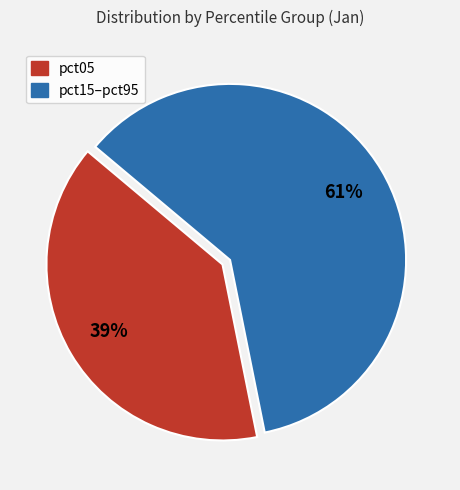

How many slices are in this pie chart?

2